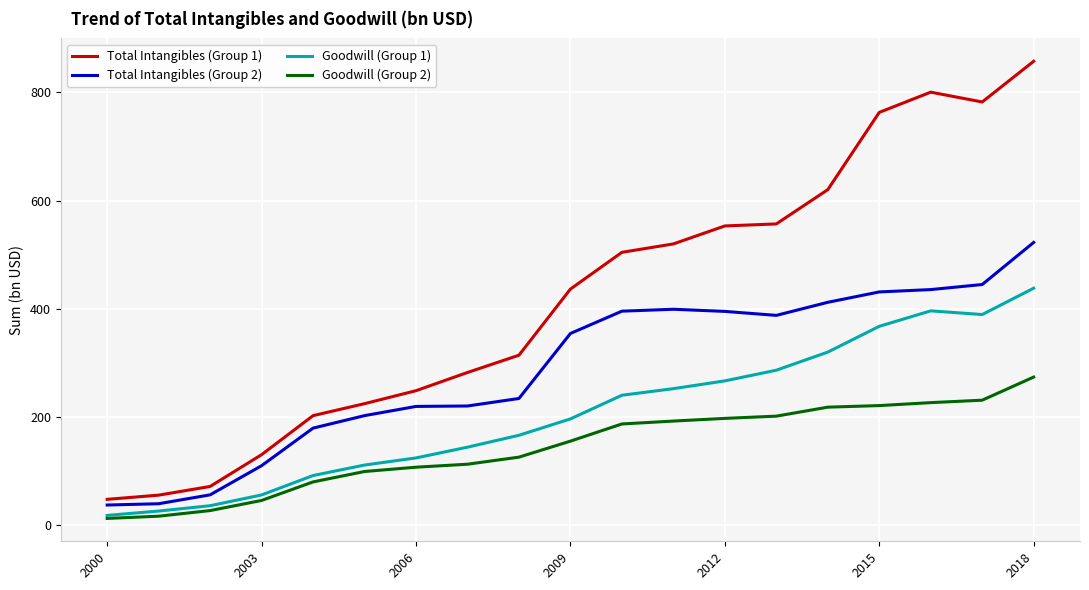

What is the maximum value shown in the chart?

857.5